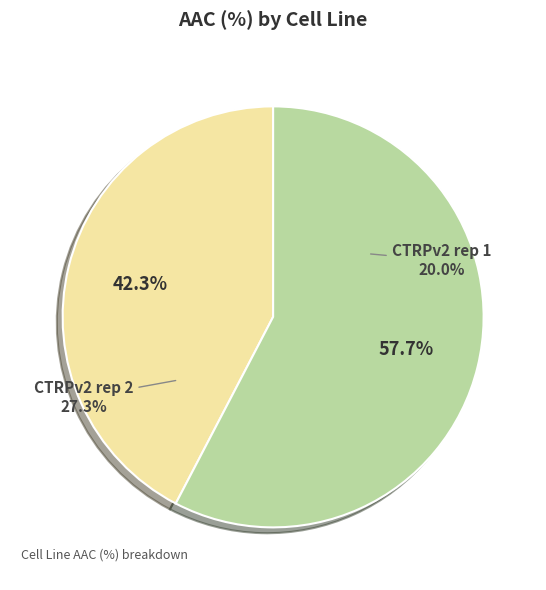

To the nearest percent, what is the difference between the CTRPv2 rep 2 and CTRPv2 rep 1 slice percentages?

15%